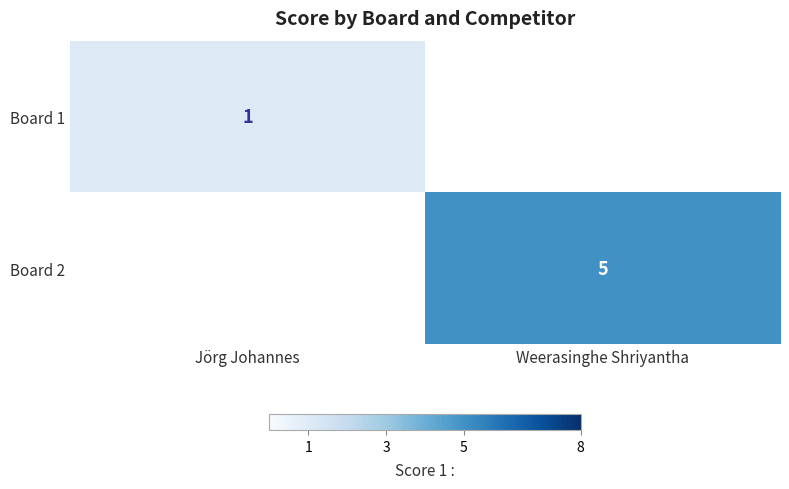

True or false: Board 2 has a value of 1 at Weerasinghe Shriyantha.

False